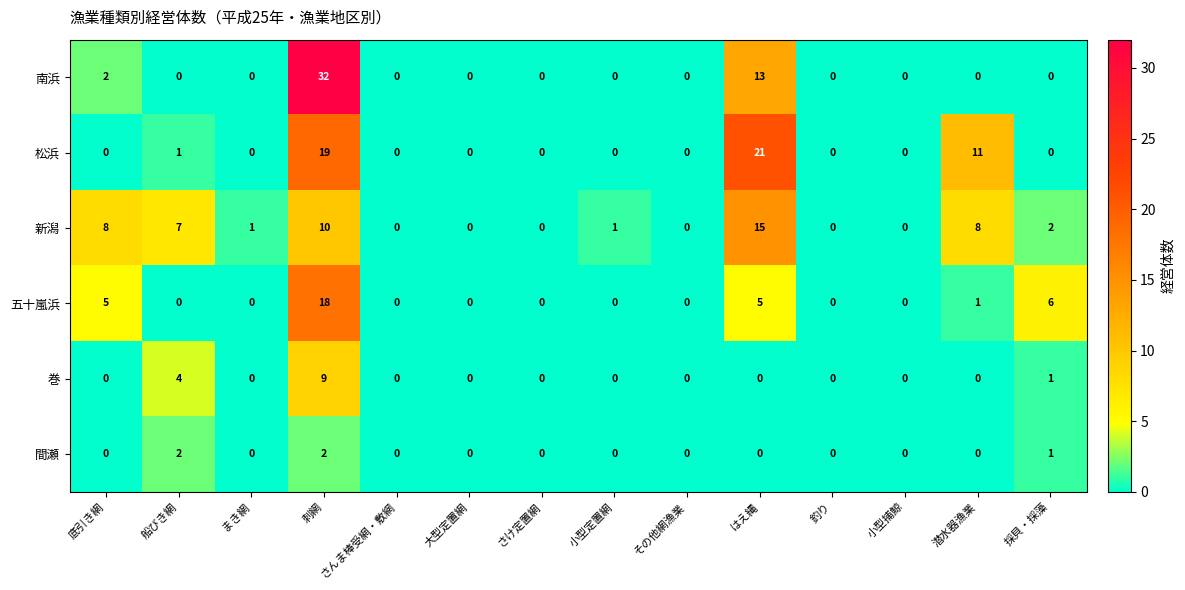

How many values in 南浜 are above zero?

3